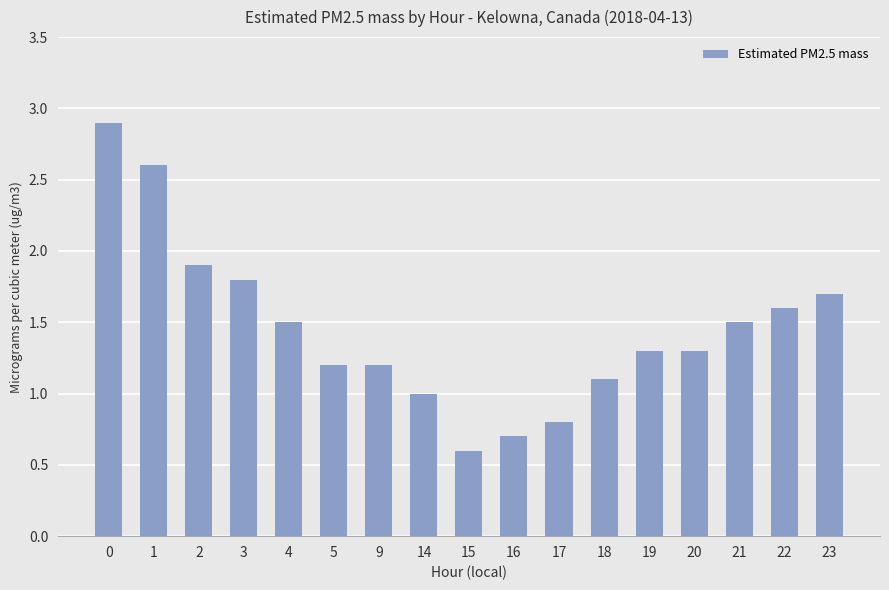

What is the difference between the maximum and minimum values?

2.3